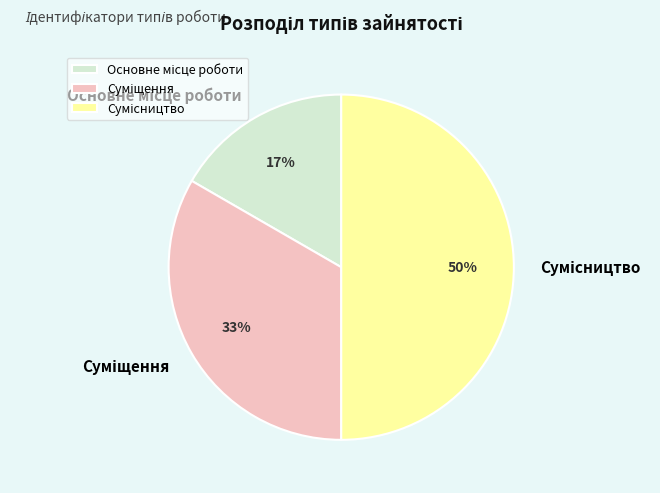

To the nearest percent, what is the average slice percentage?

33%